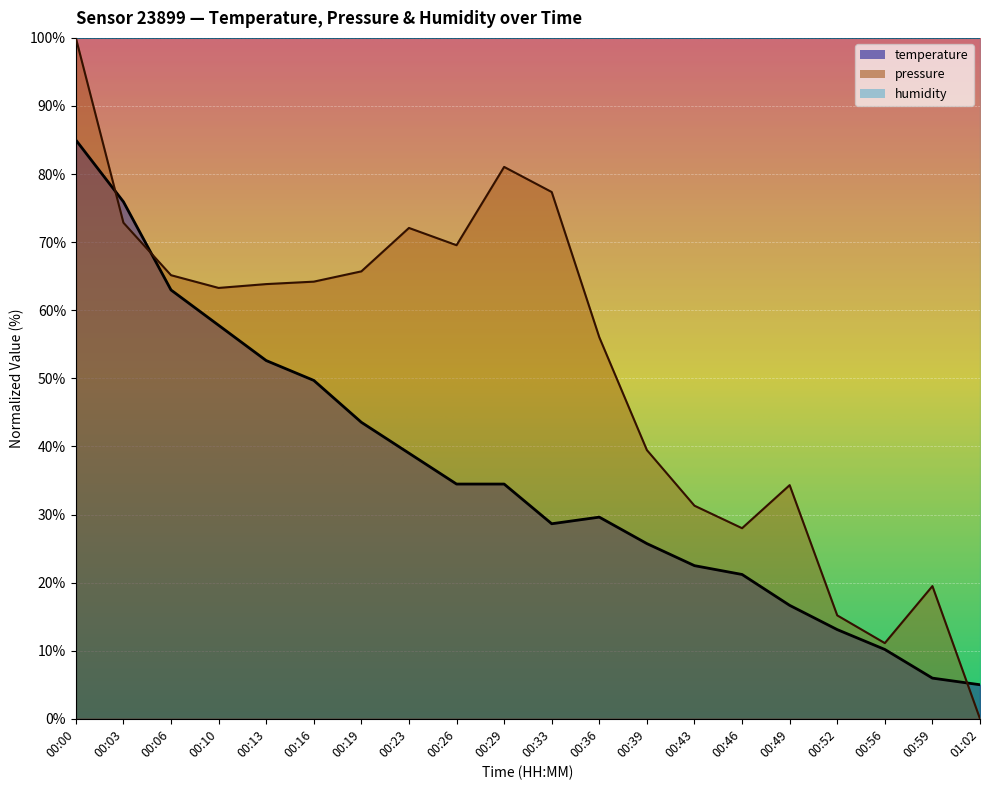

What position from the right is 00:52?

4